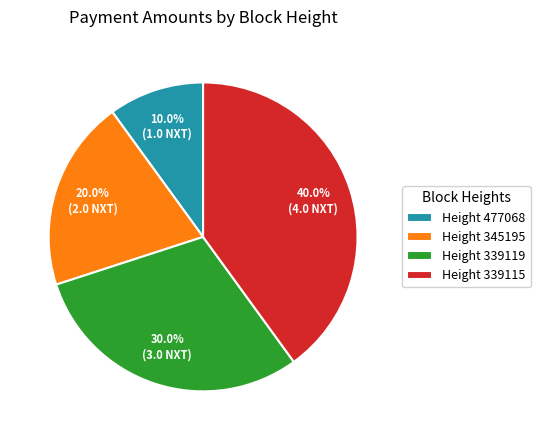

Which slice is the smallest?

Height 477068